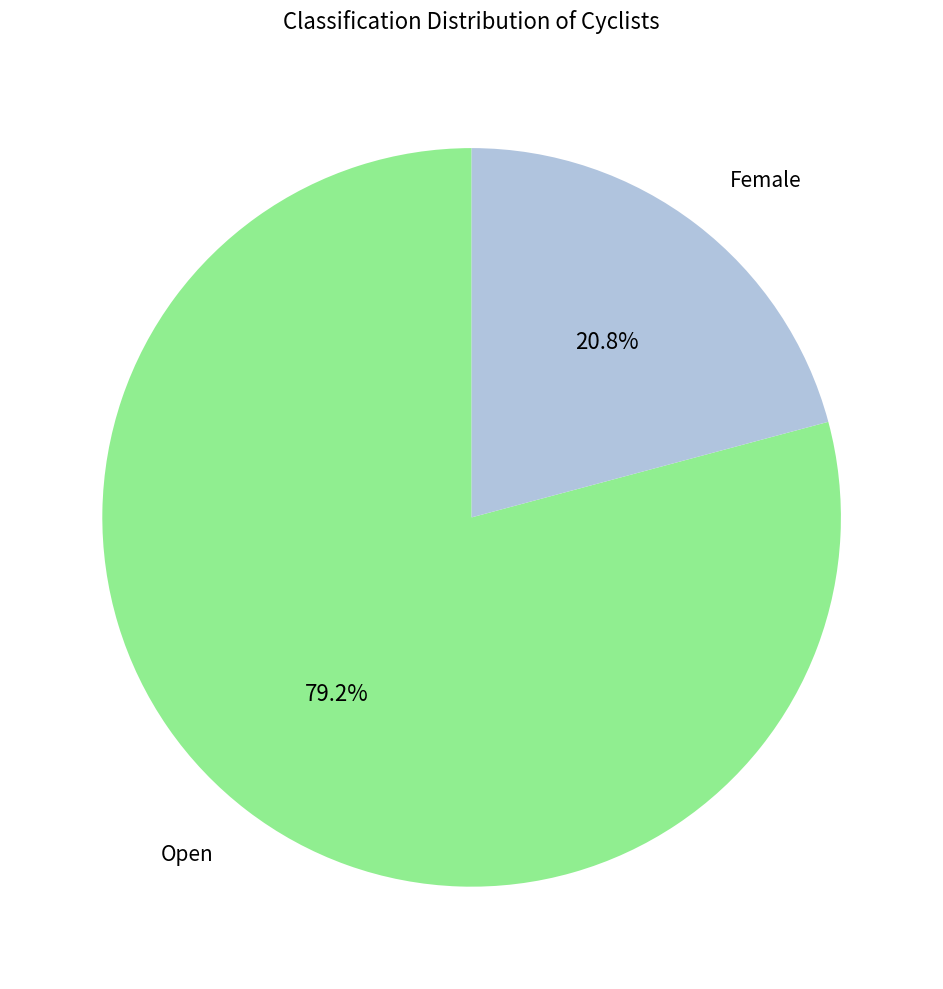

Does any single category account for the majority?

Yes